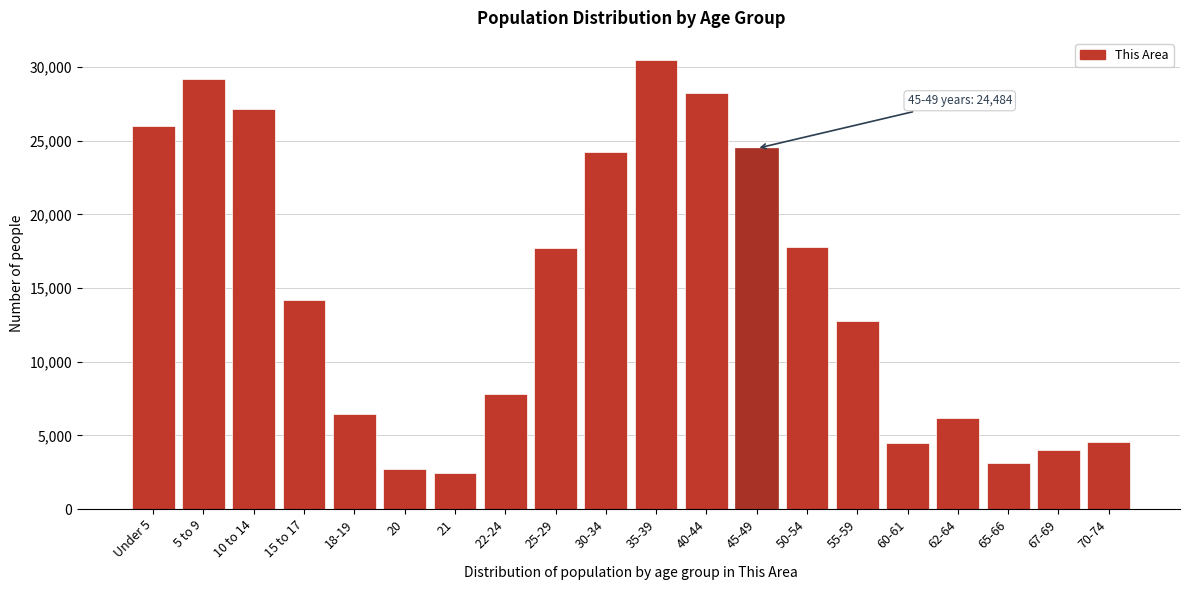

Which label corresponds to the largest value in the chart?

35-39